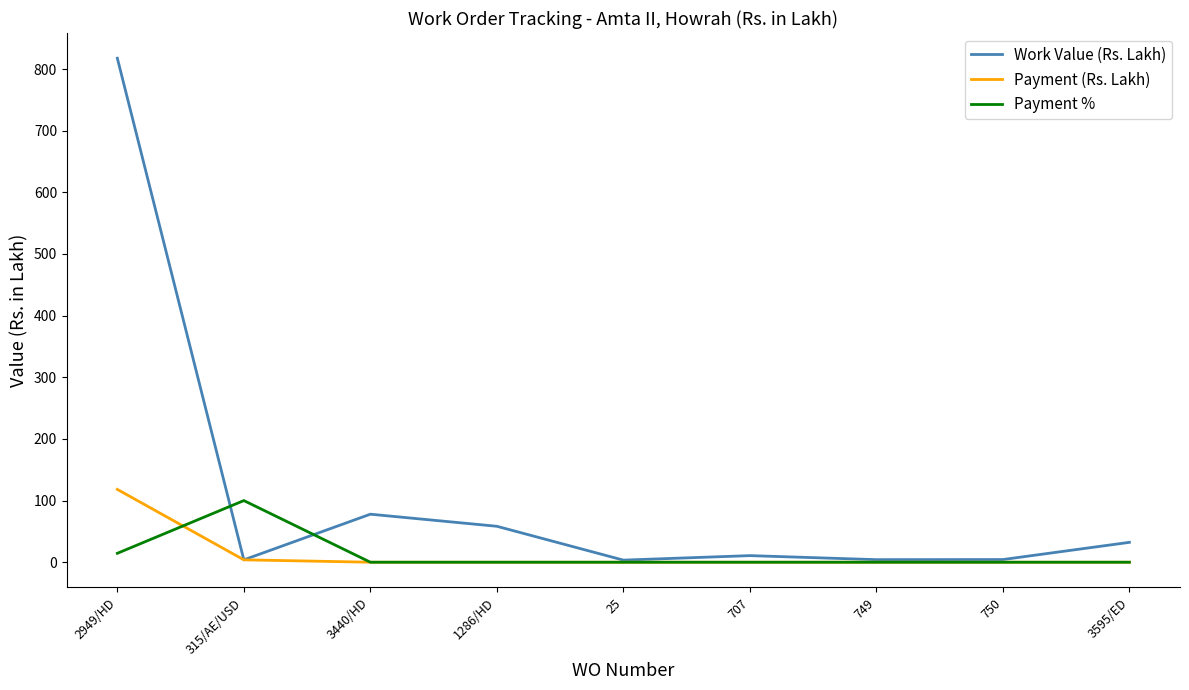

How many values in the Work Value (Rs. Lakh) series are below 10?

4